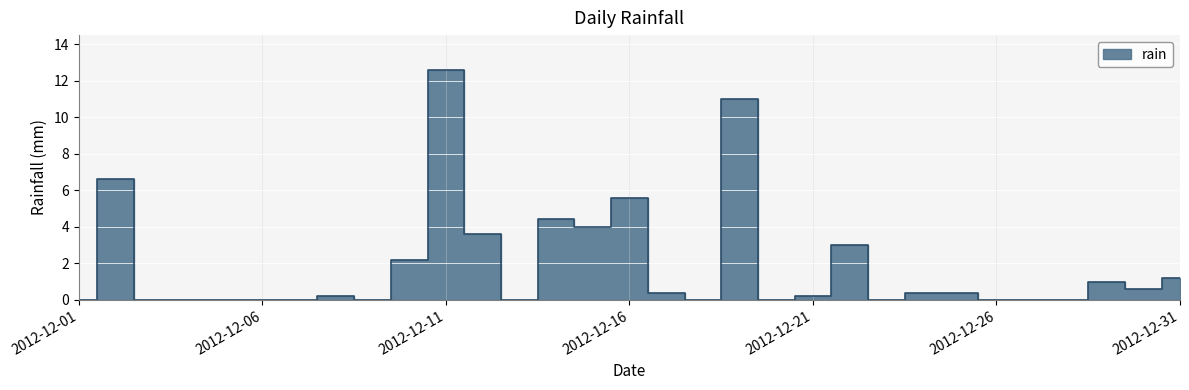

The value at 2012-12-14 is 4.4. True or false?

True